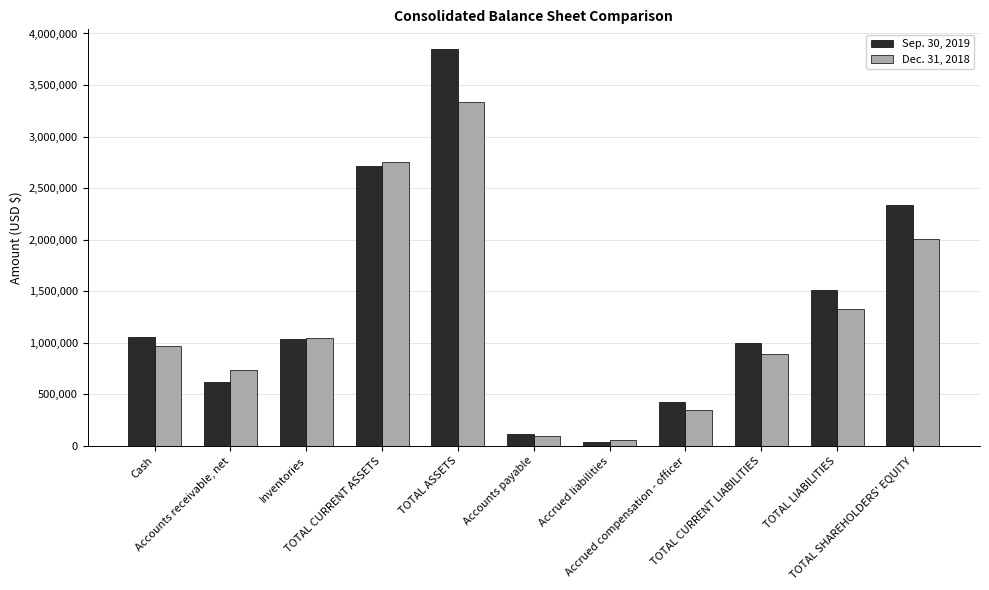

What is the label of the 9th bar from the right?

Inventories